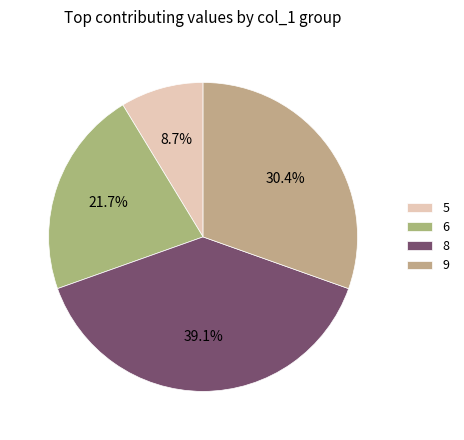

What is the ratio of the value at 9 to the value at 6?

1.4